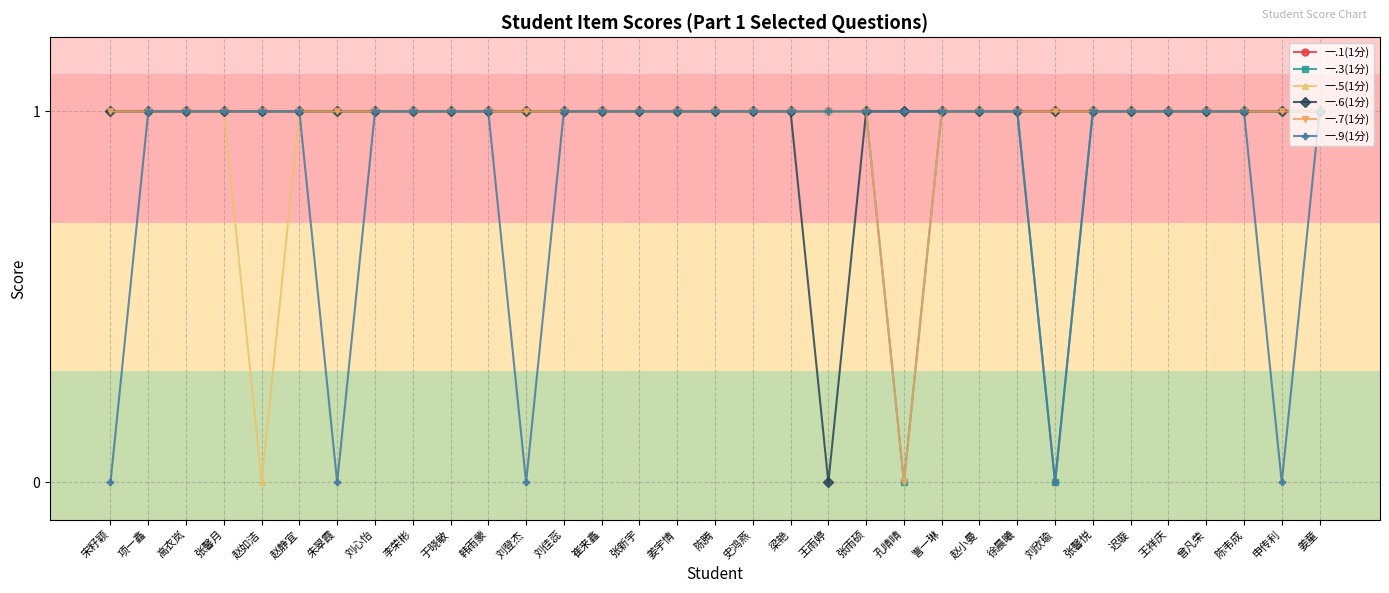

How many lines are shown in the chart?

6